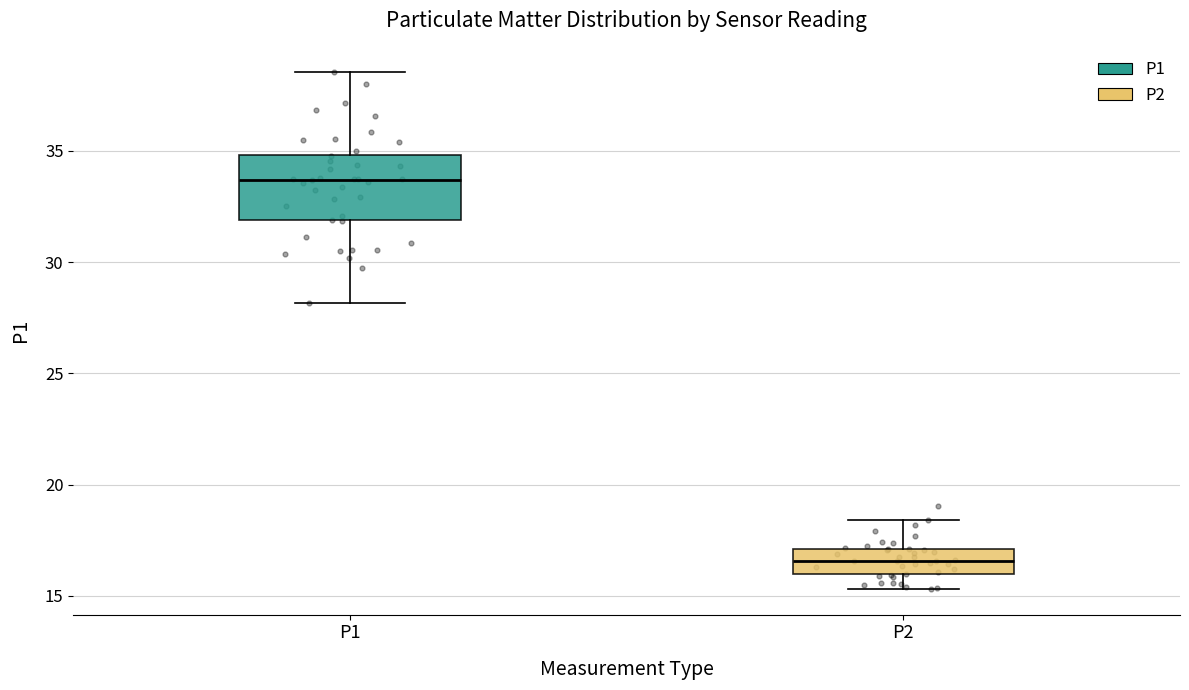

Which box is the tallest, from its lower edge to its upper edge?

P1